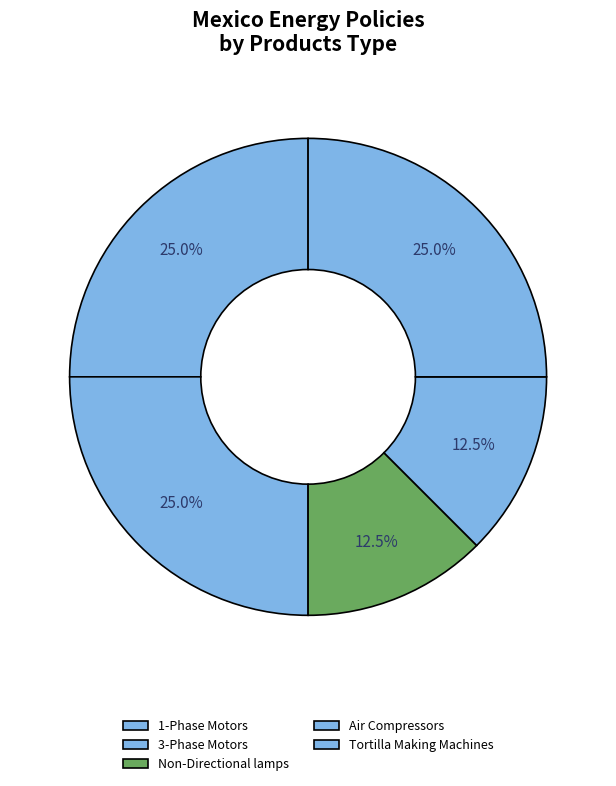

Count the number of slices in the pie.

5